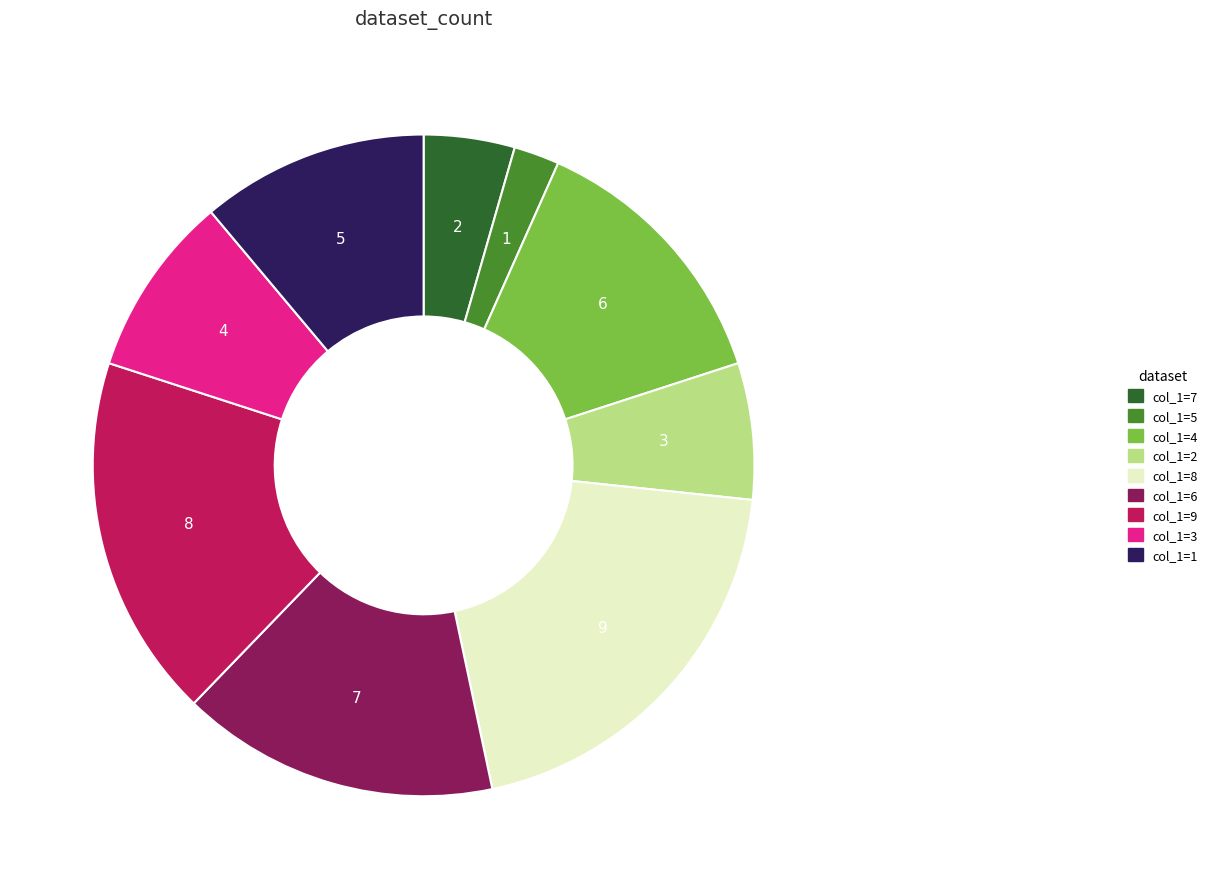

Is there any slice that represents more than half of the pie?

No